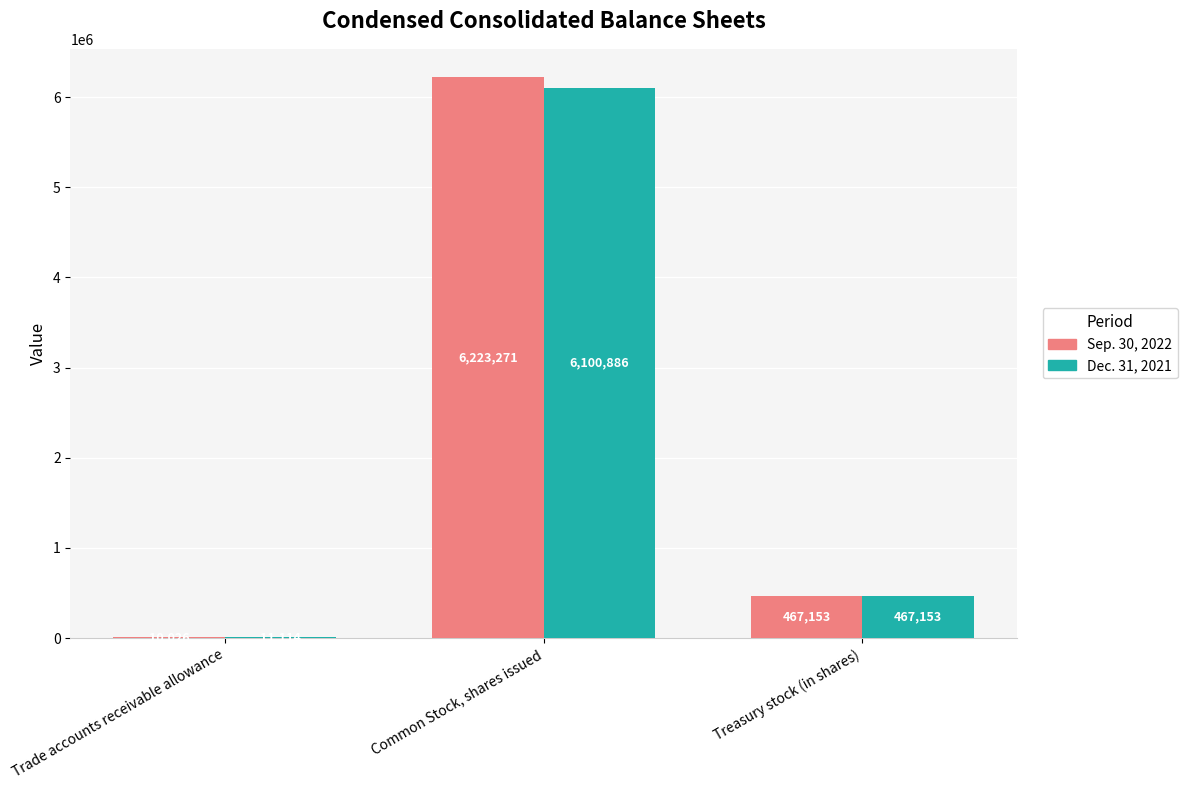

How many distinct data groups are displayed?

2